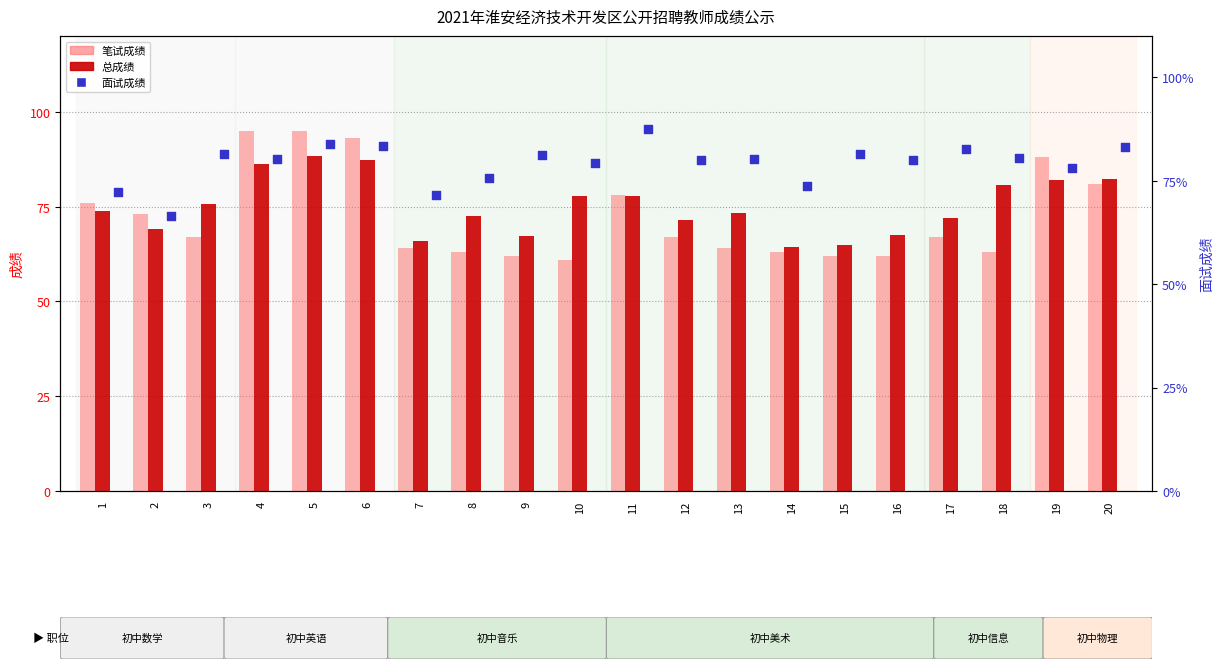

At how many categories does at least one series exceed 70?

20